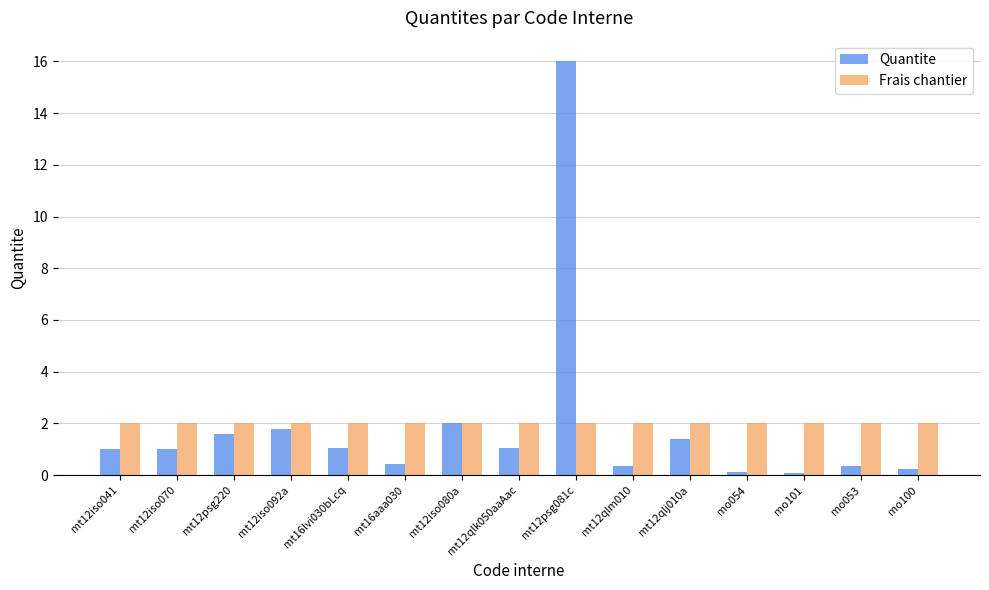

What is the total value across all series at mt12psg081c?

18.0